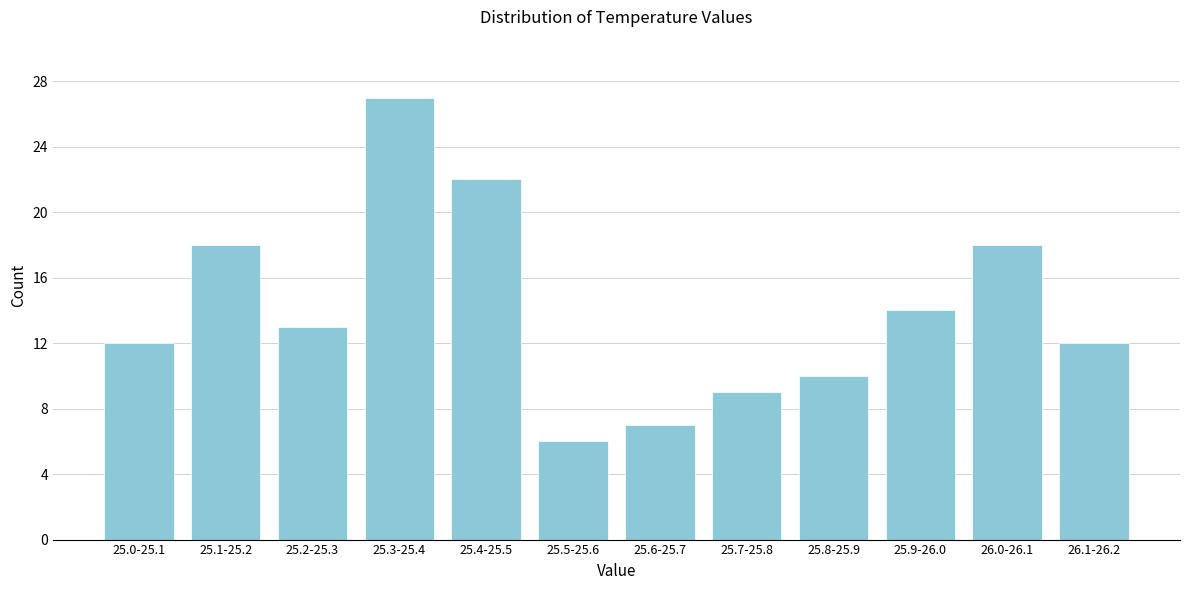

Reading right to left, list all the values displayed in this chart.

12	18	14	10	9	7	6	22	27	13	18	12